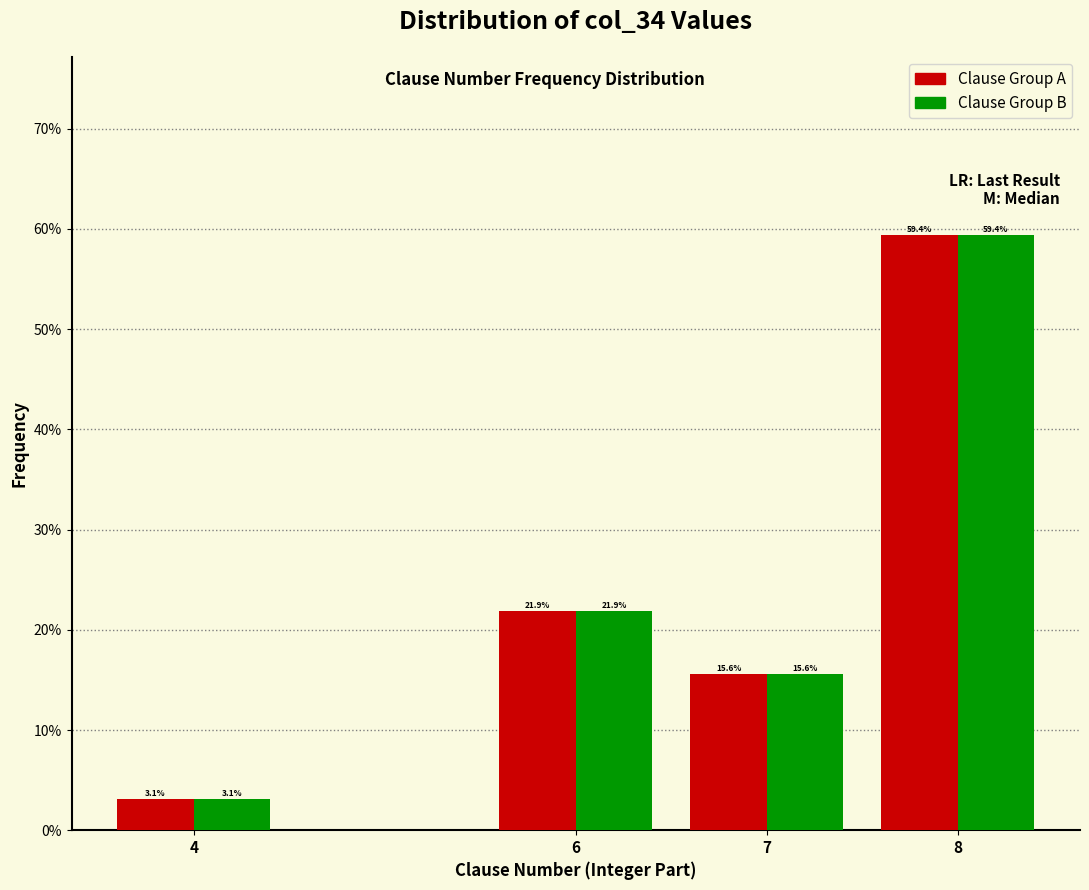

Reading right to left, what are all the values shown in this chart?

Clause Group A: 8=59.4	7=15.6	6=21.9	4=3.1
Clause Group B: 8=59.4	7=15.6	6=21.9	4=3.1